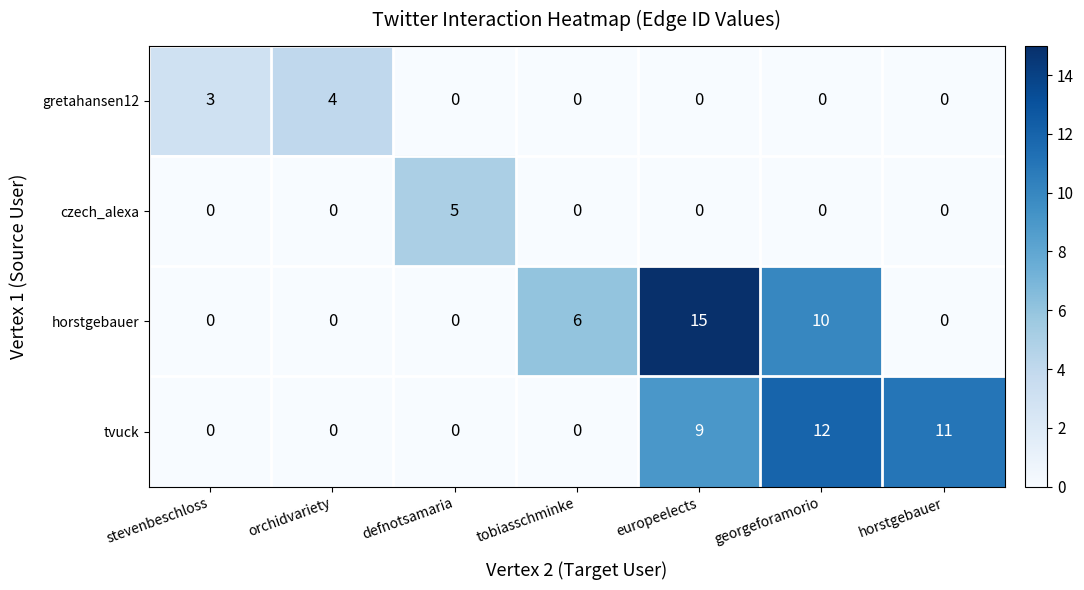

How many gretahansen12 values are between 0 and 3?

6